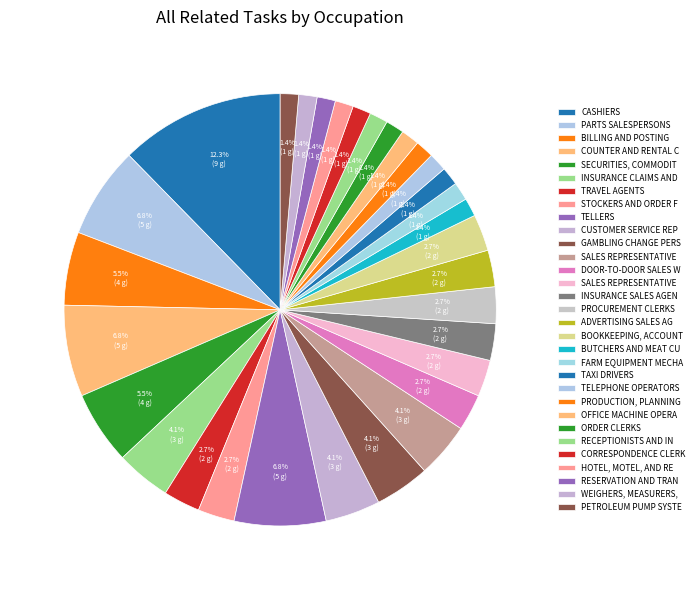

Count the number of slices in the pie.

31